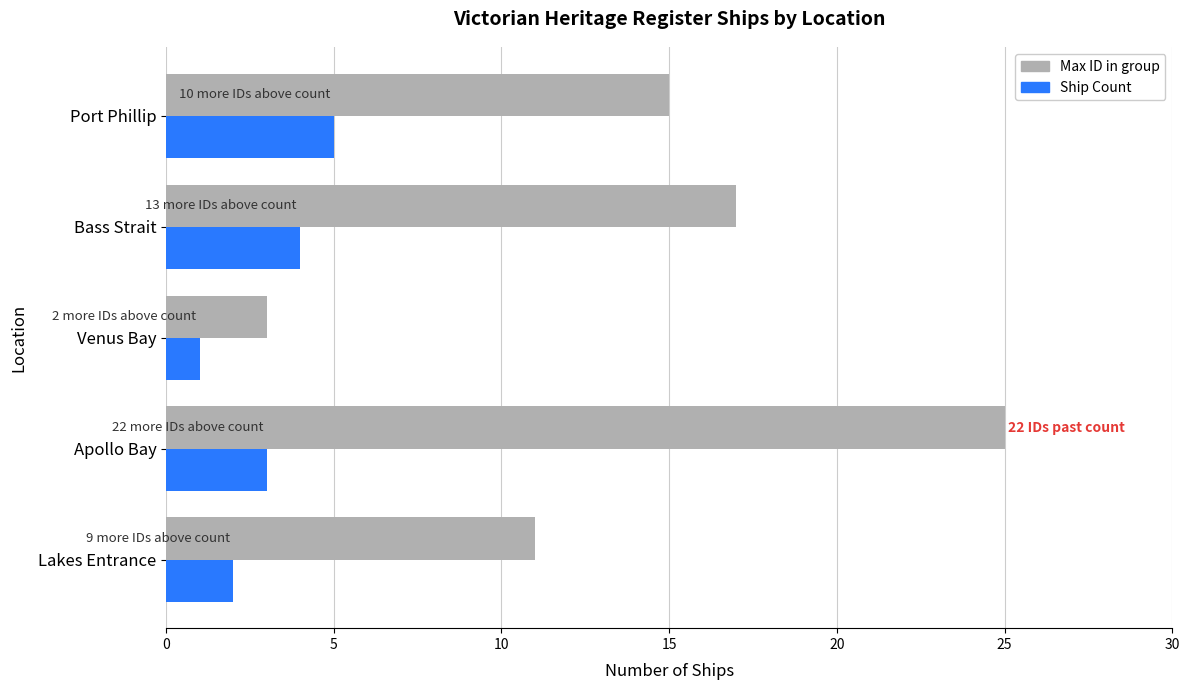

What is the lowest value of the Ship Count series?

1